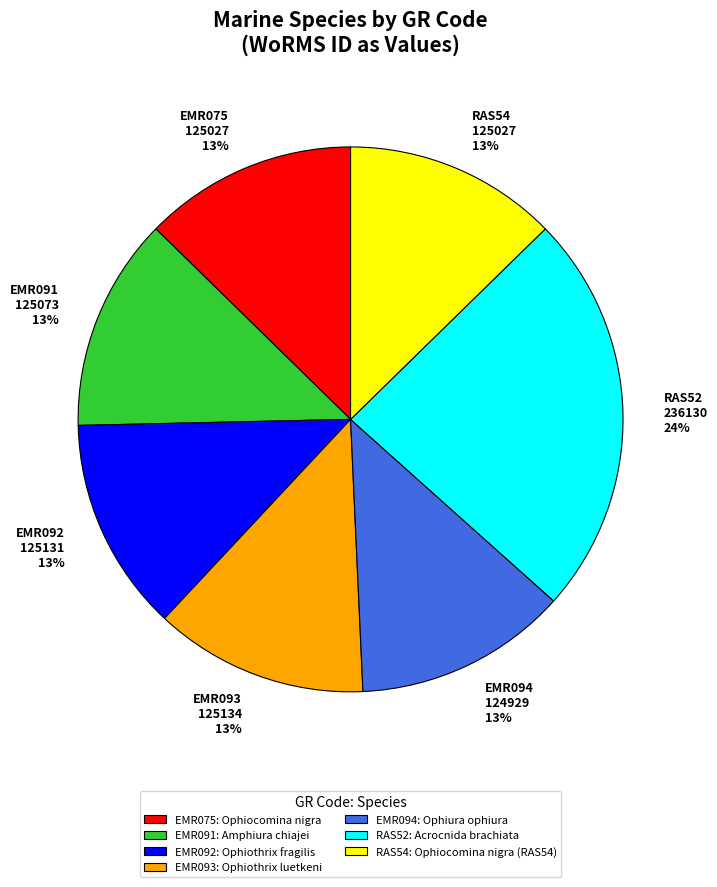

How many segments does this pie chart have?

7